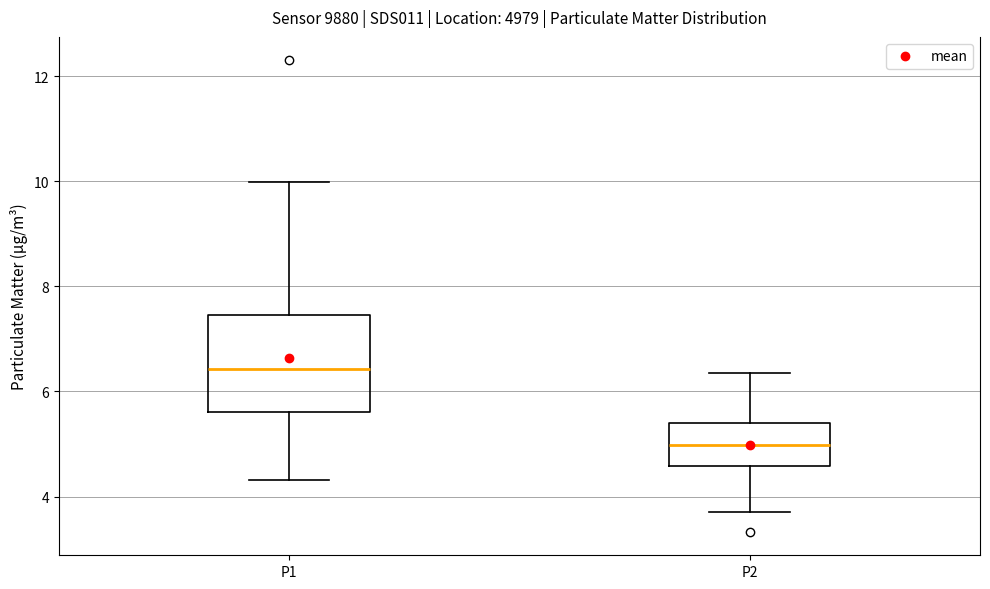

Which box's median line is the lowest?

P2